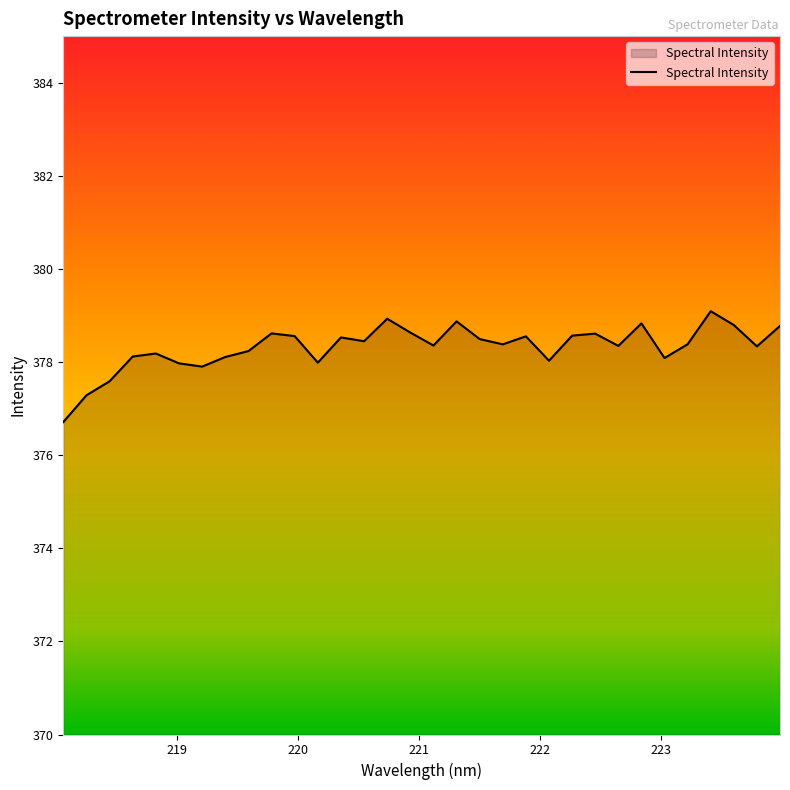

What is the difference between the maximum and minimum values?

2.4